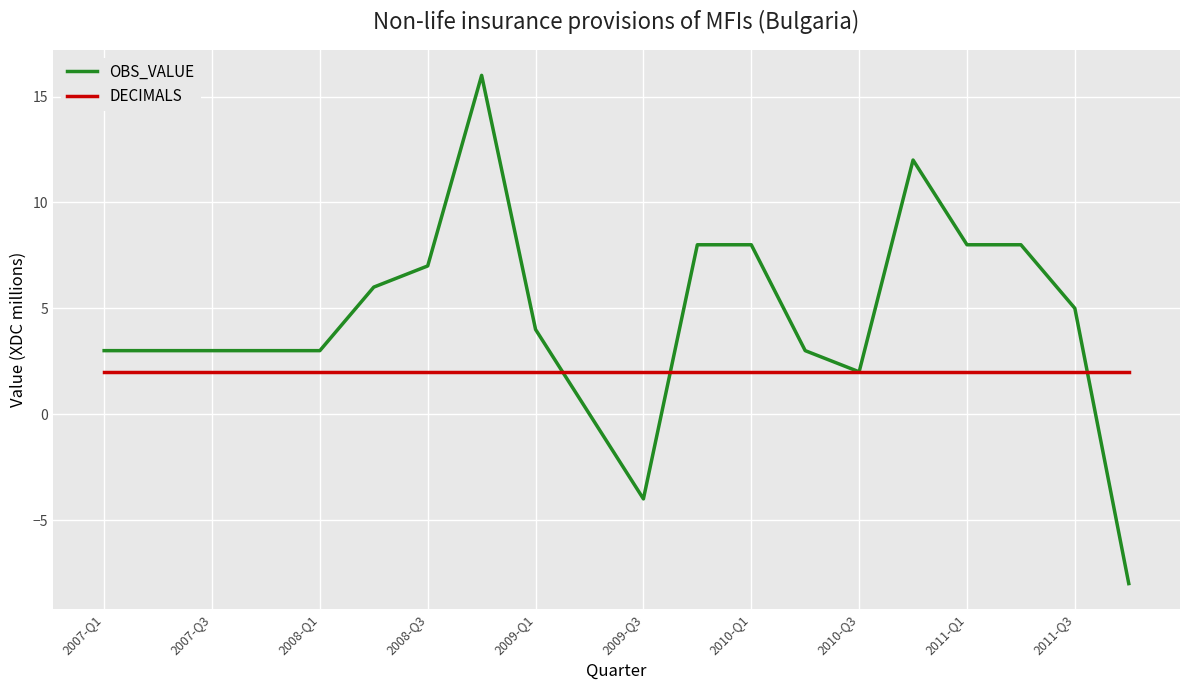

What is the minimum value for DECIMALS?

2